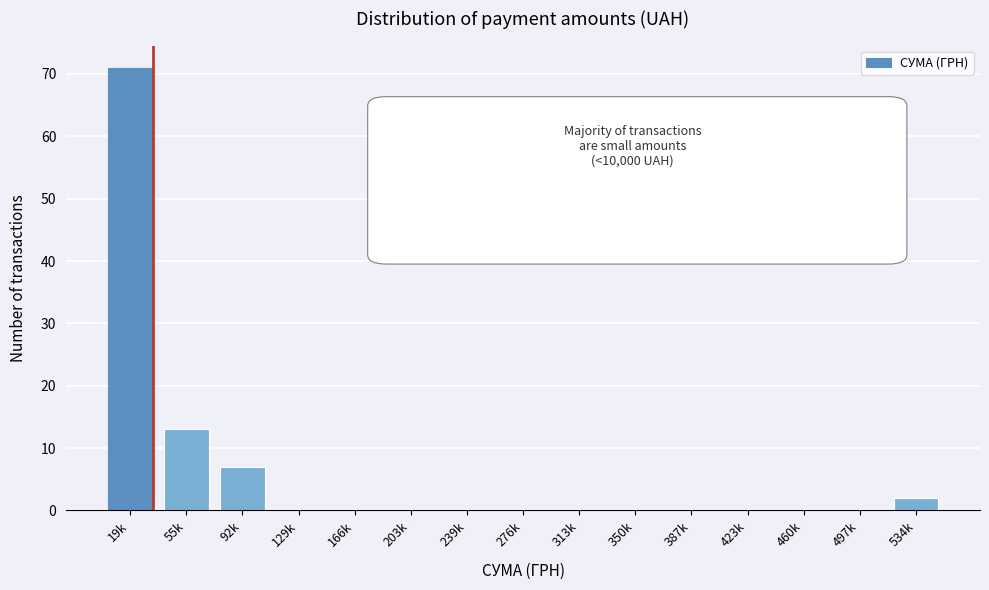

Reading right to left, list all the values displayed in this chart.

534k=2	497k=0	460k=0	423k=0	387k=0	350k=0	313k=0	276k=0	239k=0	203k=0	166k=0	129k=0	92k=7	55k=13	19k=71